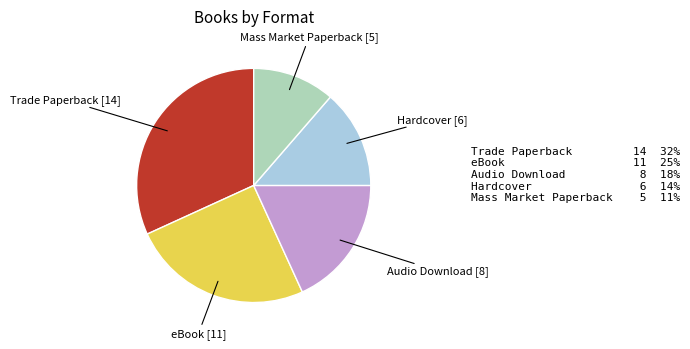

Is there a majority slice in this chart?

No